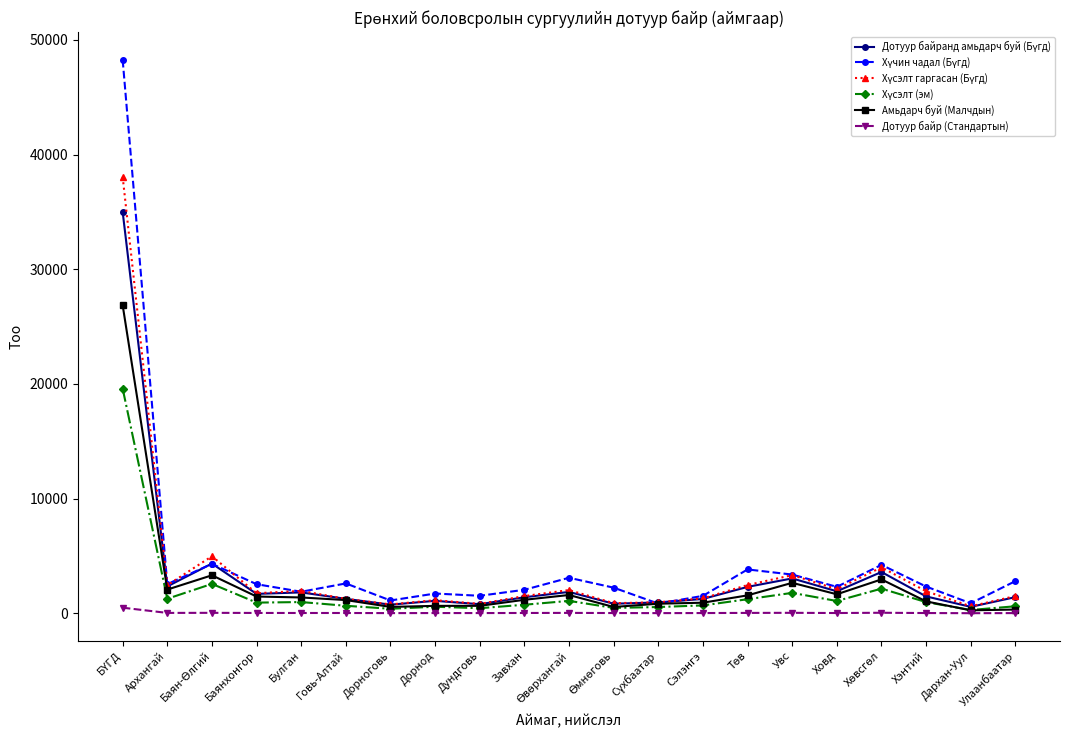

What is the label of the 15th point from the right?

Дорноговь